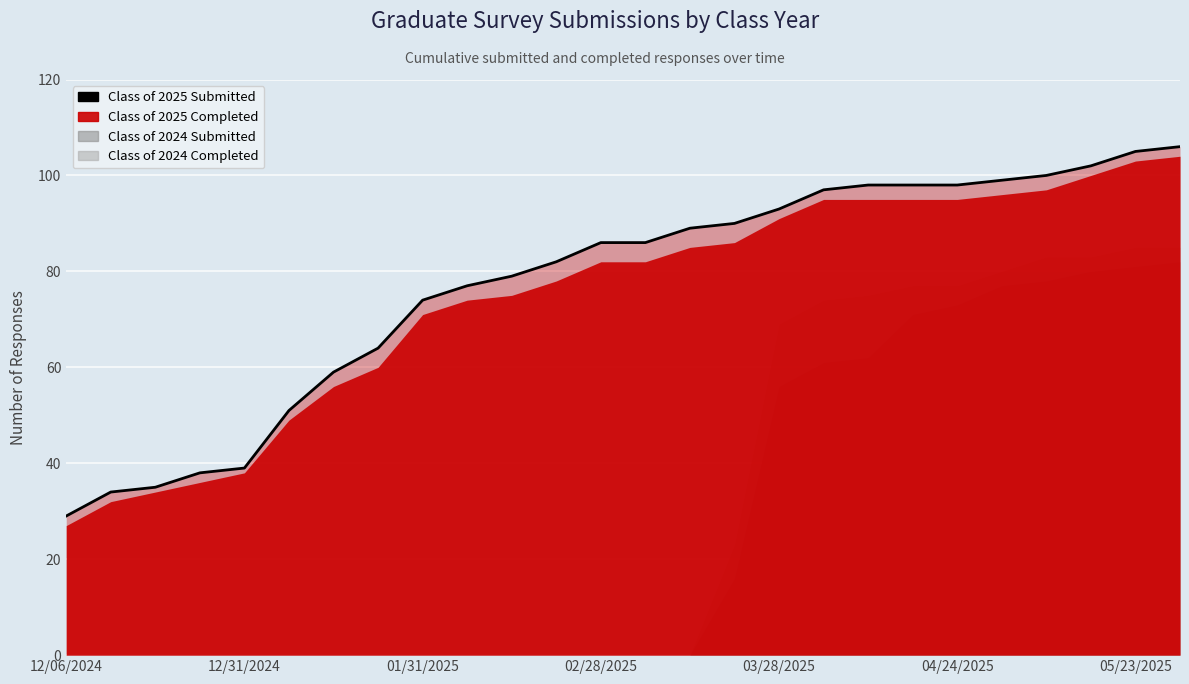

Reading left to right, list all the values displayed in this chart.

29	34	35	38	39	51	59	64	74	77	79	82	86	86	89	90	93	97	98	98	98	99	100	102	105	106